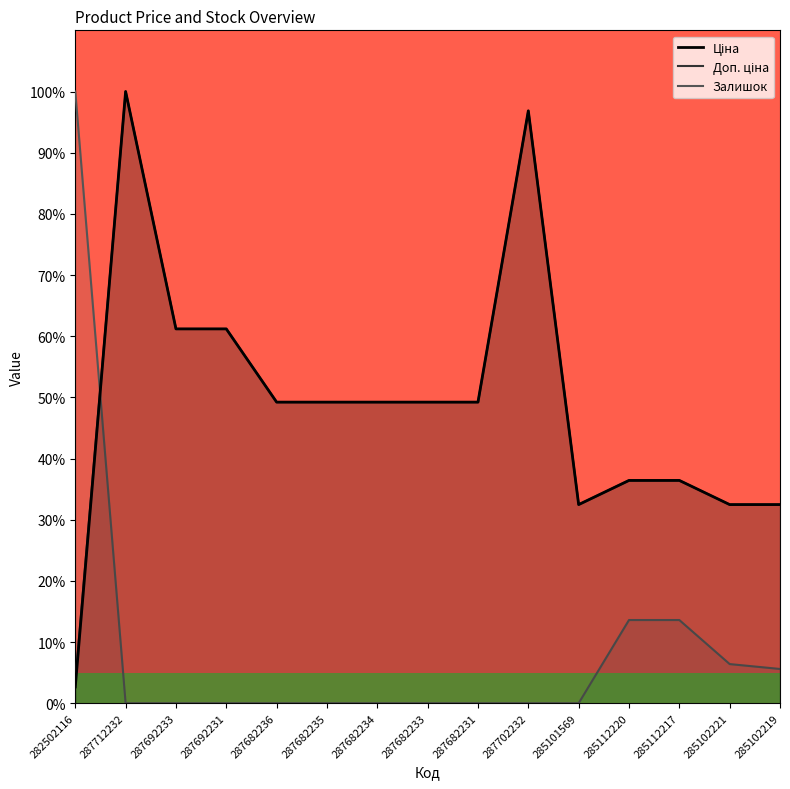

At which label does Доп. ціна reach its peak?

287712232